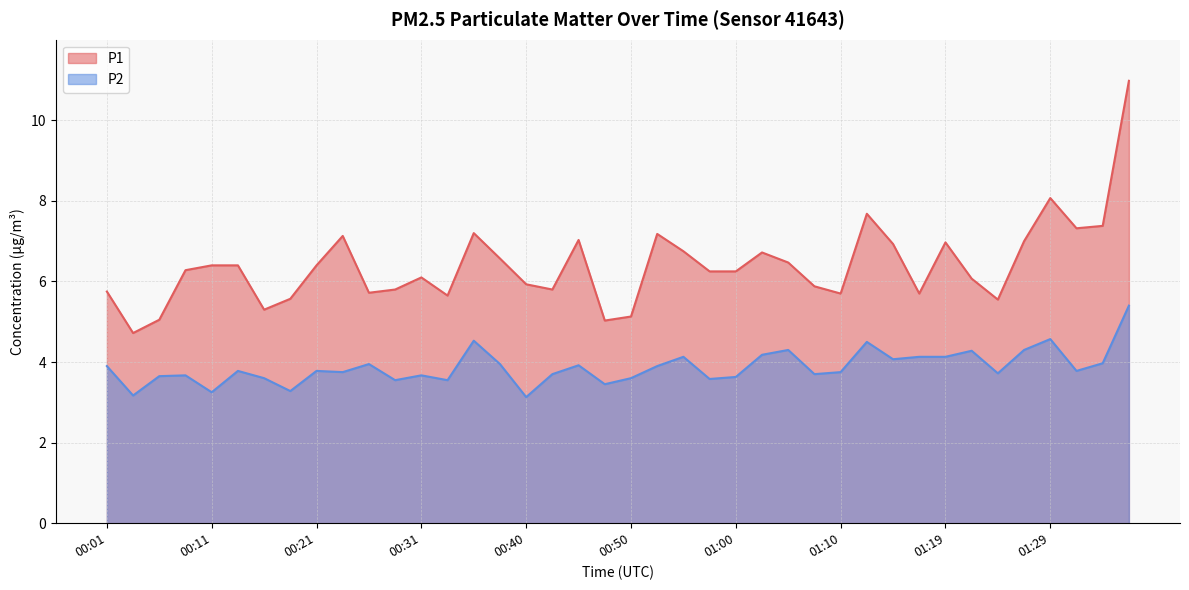

The P1 series shows 6.7 at 01:02. True or false?

True